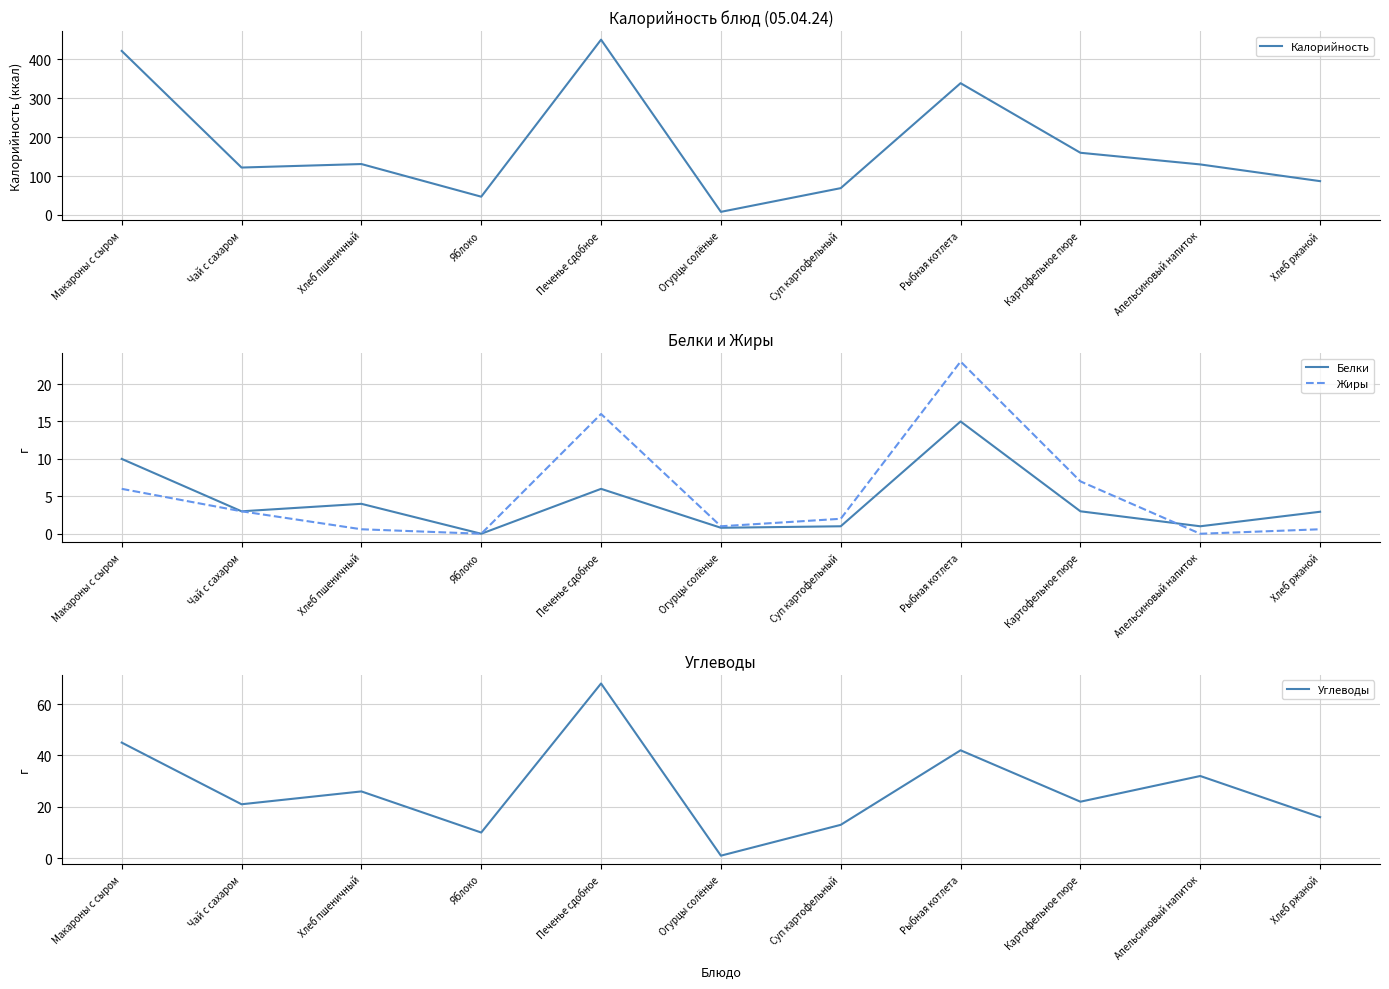

True or false: Жиры and Углеводы cross at least once.

False